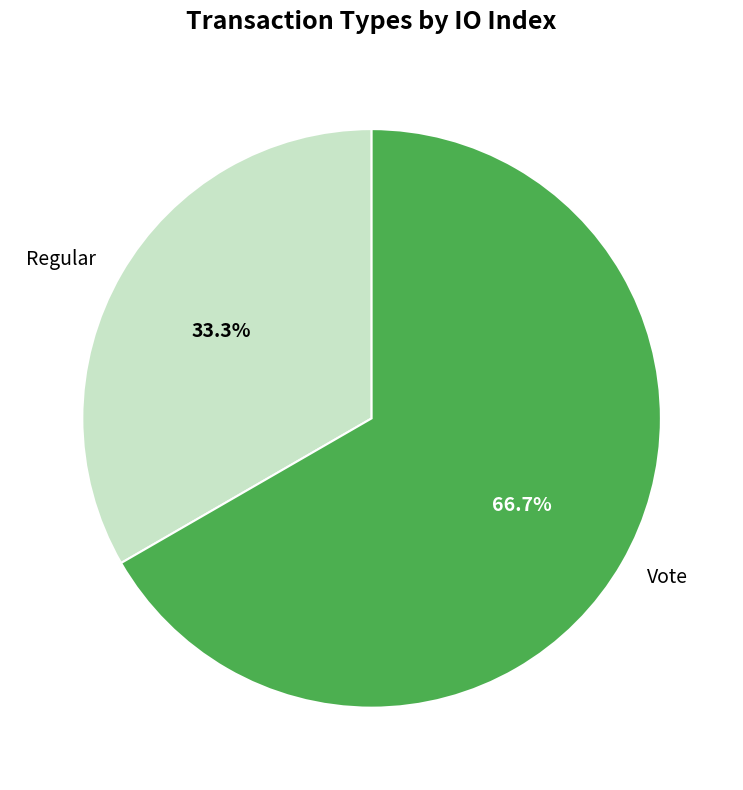

Does any single category account for the majority?

Yes